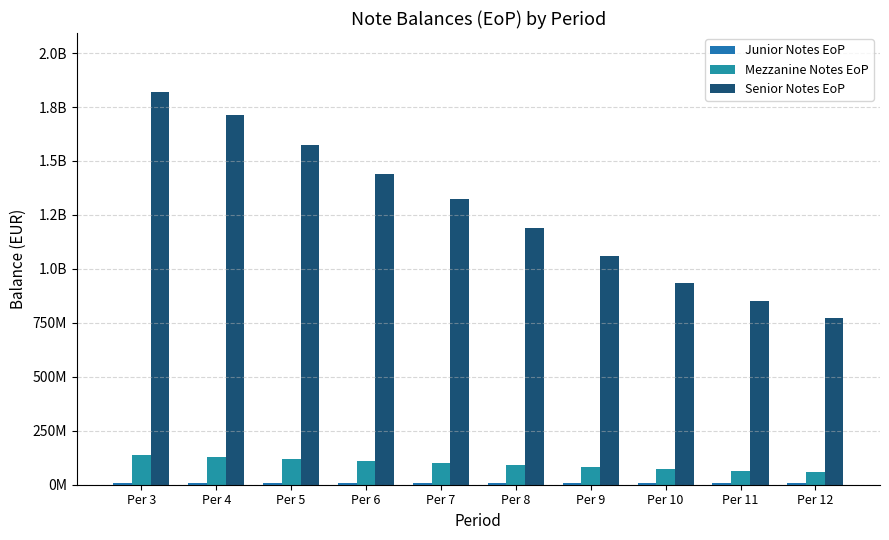

At how many categories does at least one series exceed 1614727278?

2